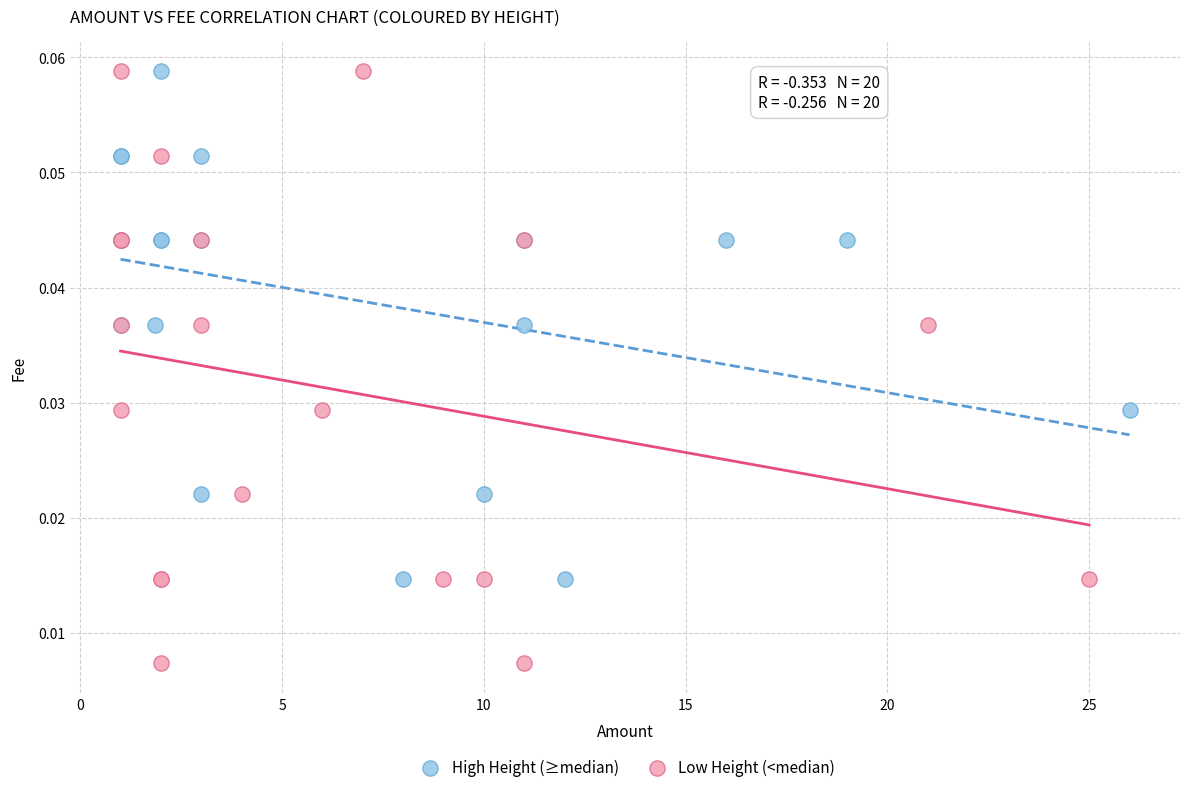

Which series contains the lowest Y value?

Low Height (<median)